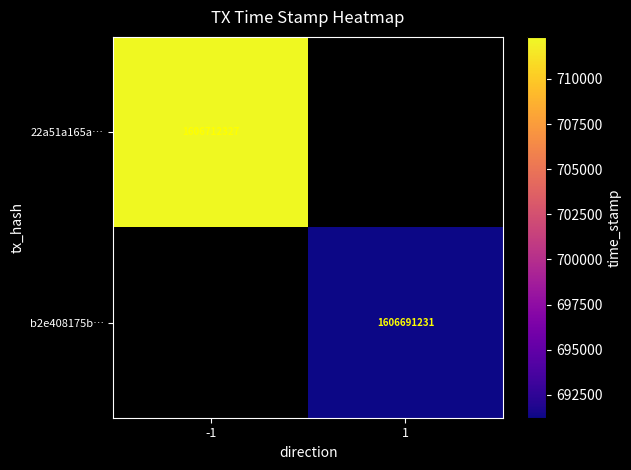

Which label corresponds to the largest value in the chart?

-1